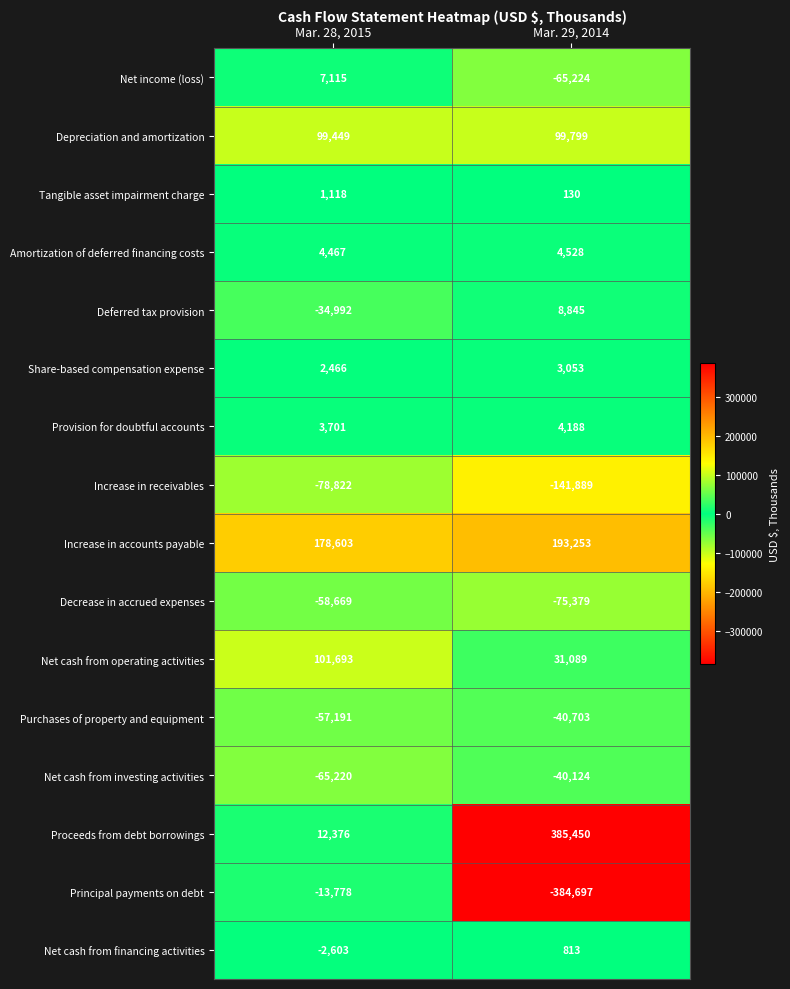

What is the difference between the maximum and minimum values in the Decrease in accrued expenses series?

16710